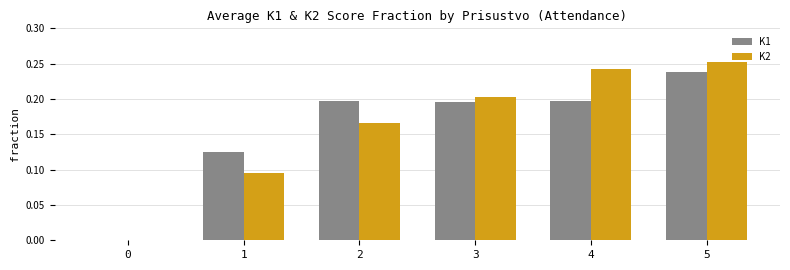

Which series changed the most between 3 and 5?

K2